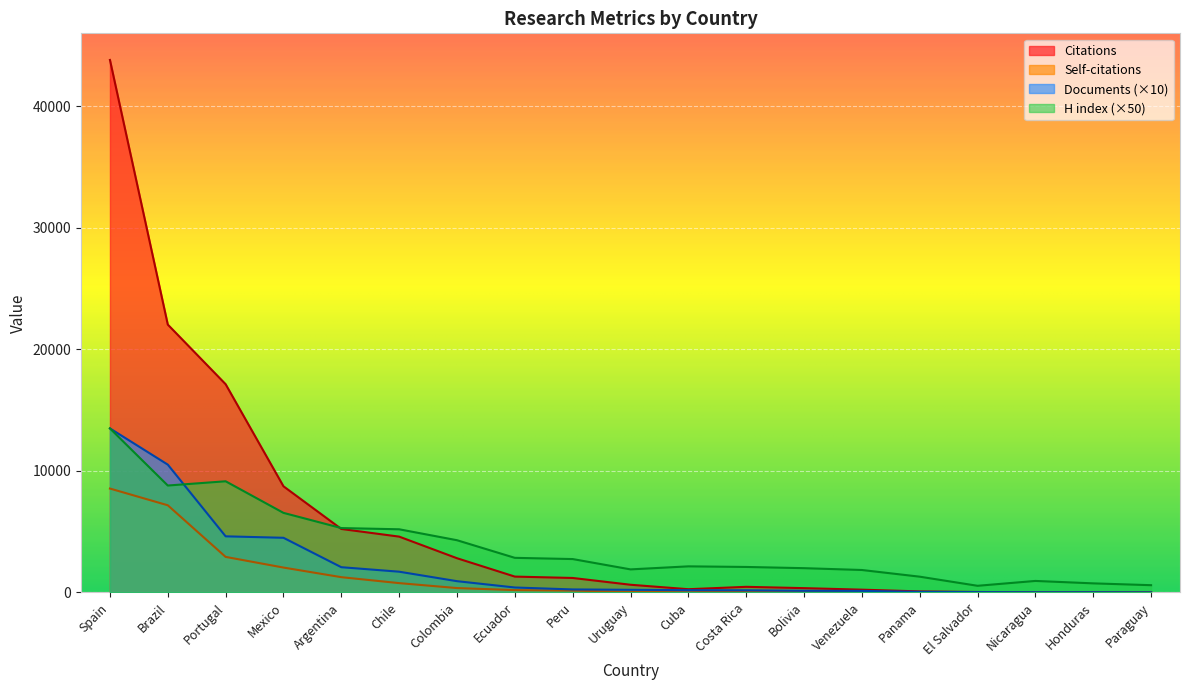

Which series has the largest total across all categories?

Citations